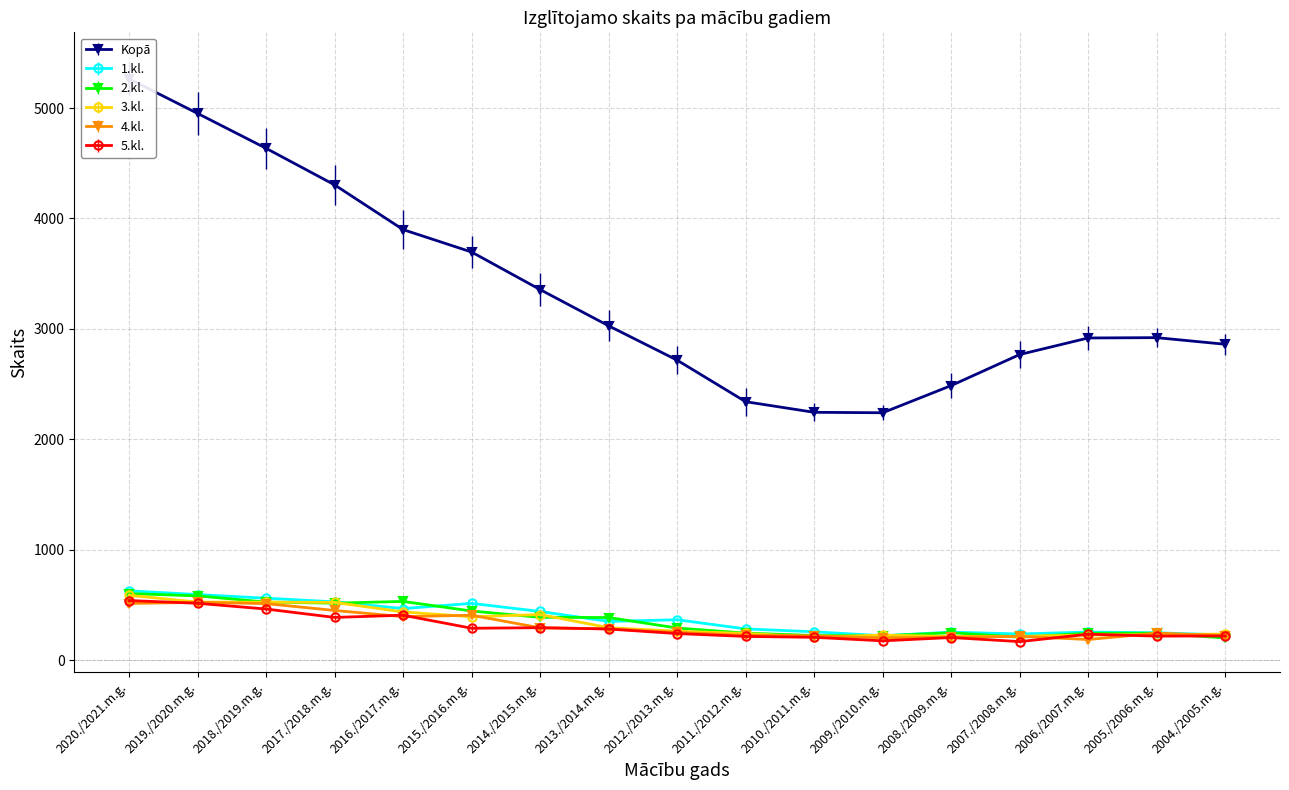

Is the value of 1.kl. at 2016./2017.m.g. greater than the value of Kopā at 2014./2015.m.g.?

No